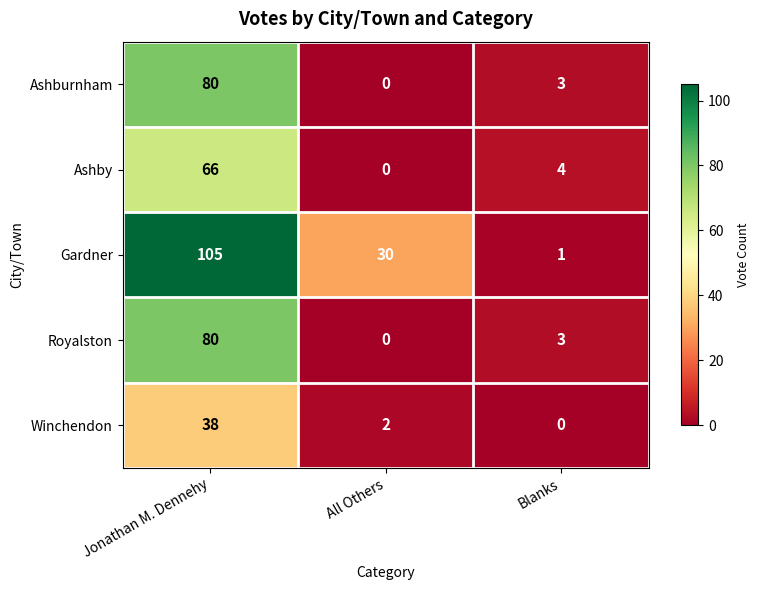

Which category has the lowest value in the Royalston series?

All Others